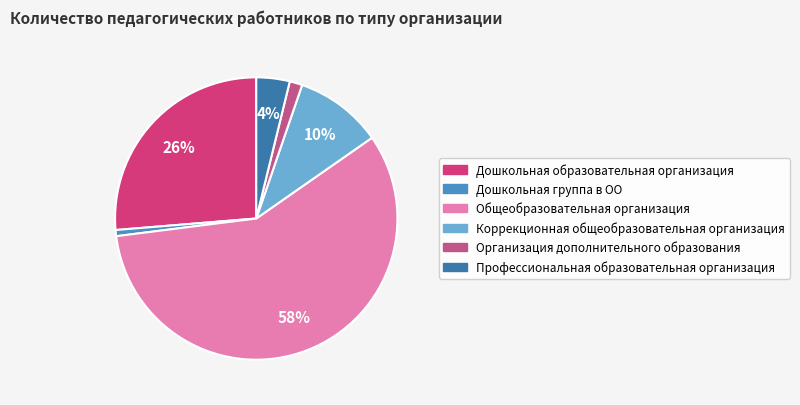

To the nearest percent, what portion does Дошкольная образовательная организация represent?

26%